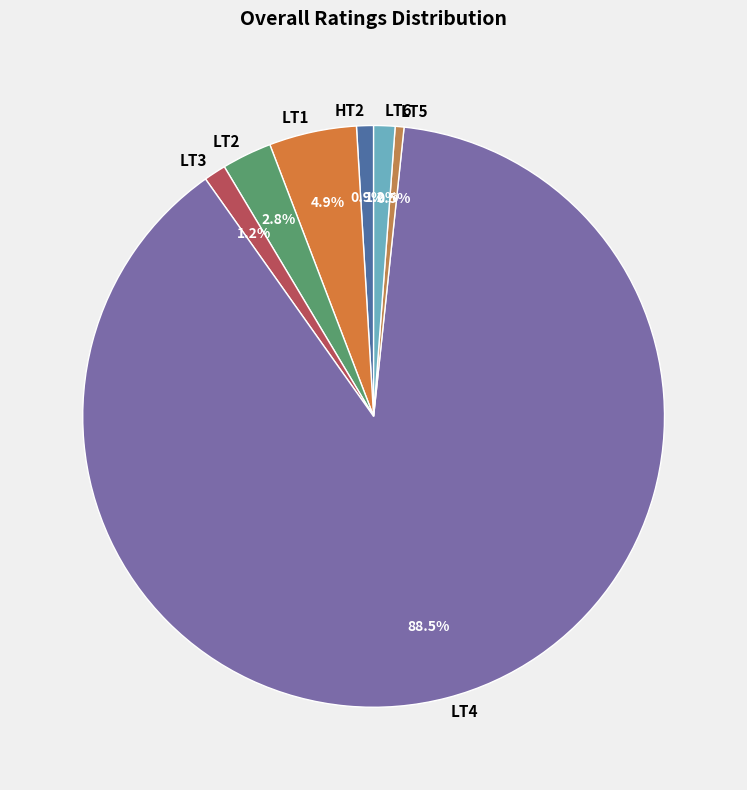

Which has a higher value, LT5 or LT2?

LT2